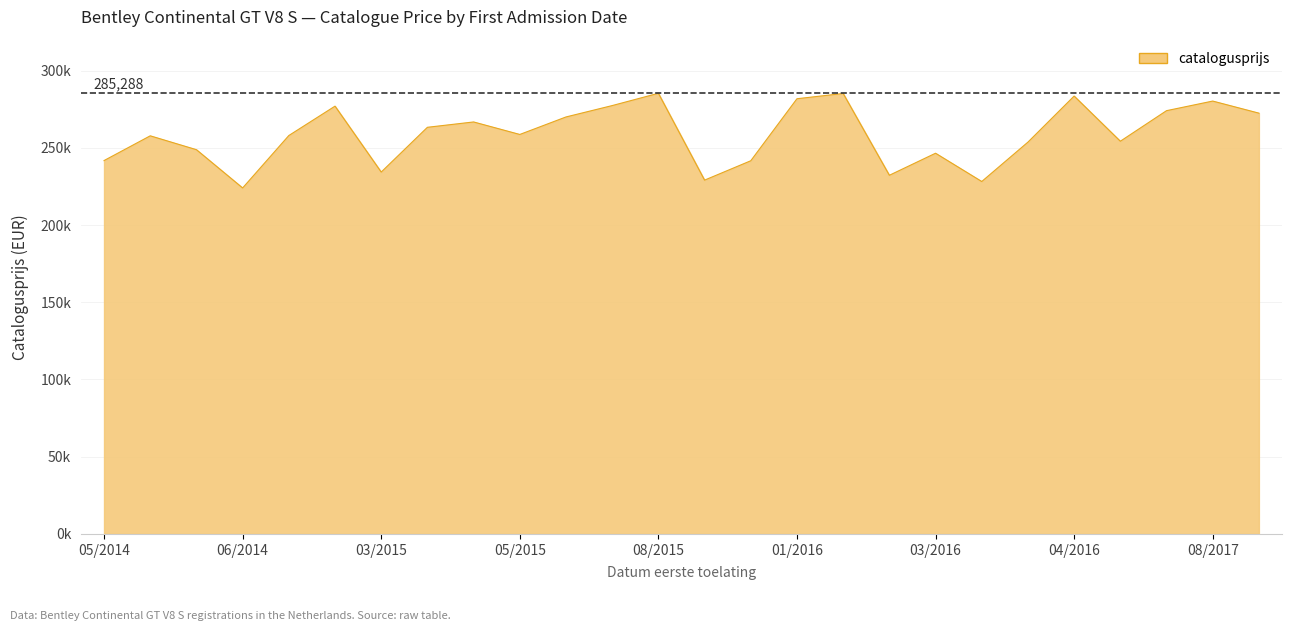

What is the minimum value shown in the chart?

223997